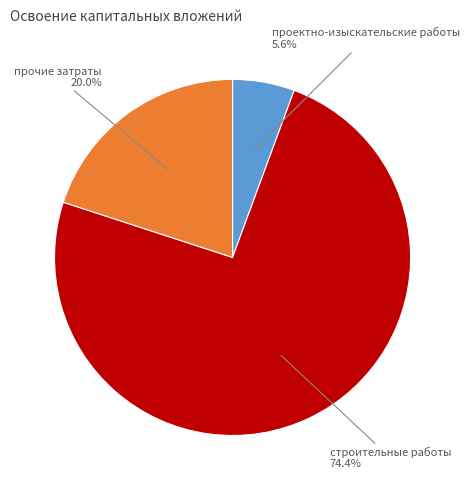

Does any single category account for the majority?

Yes